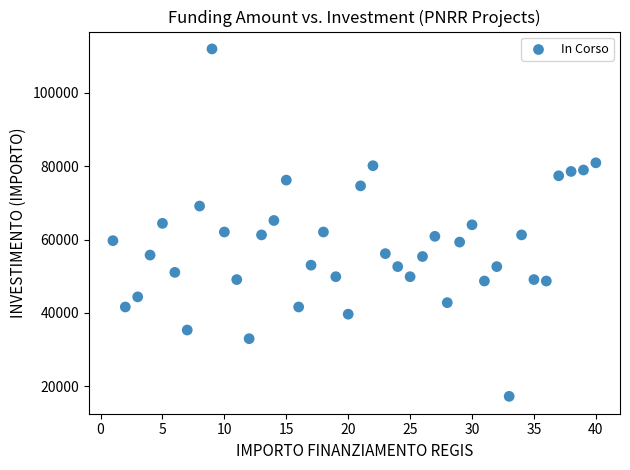

What is the range of Y values (max minus min)?

94665.7